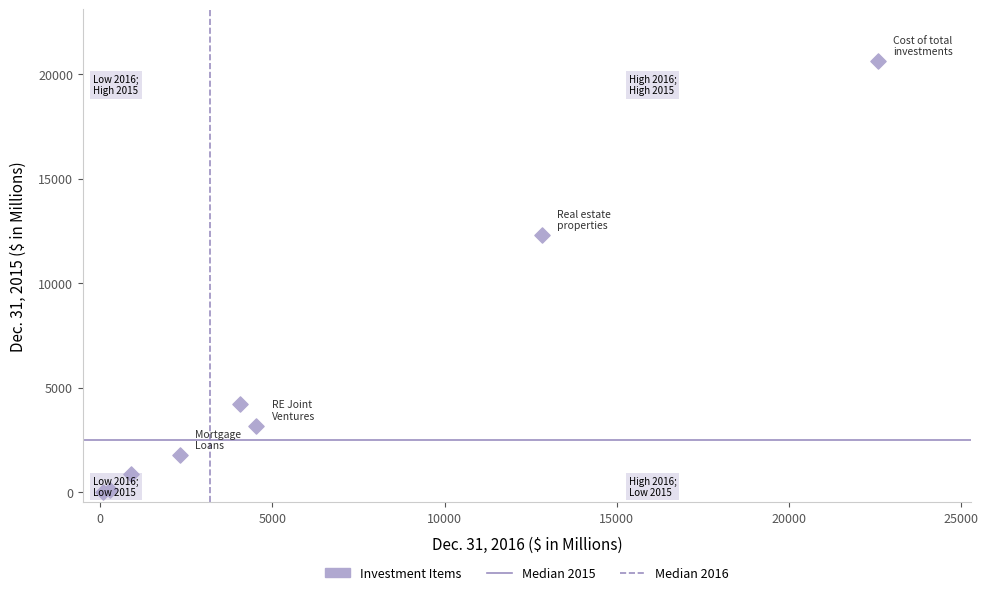

What Y value in the scatter plot is closest to 10313?

12289.0